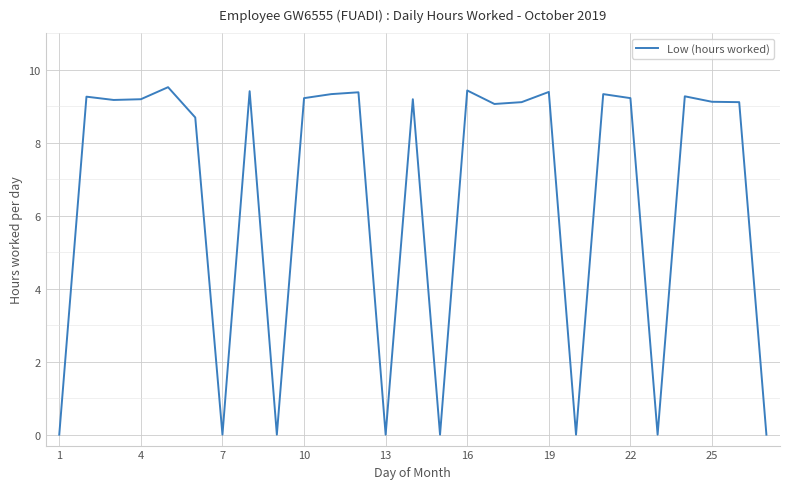

What is the difference between the maximum and minimum values?

9.5